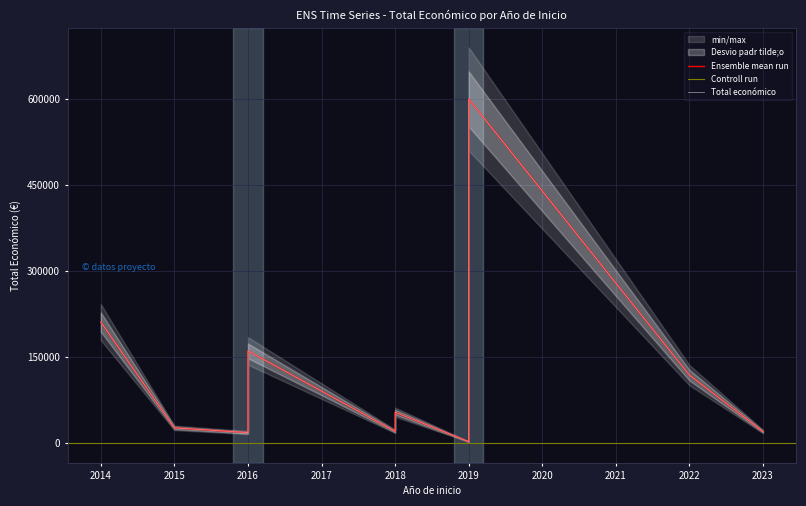

Does the chart display data point markers on the line(s)?

No